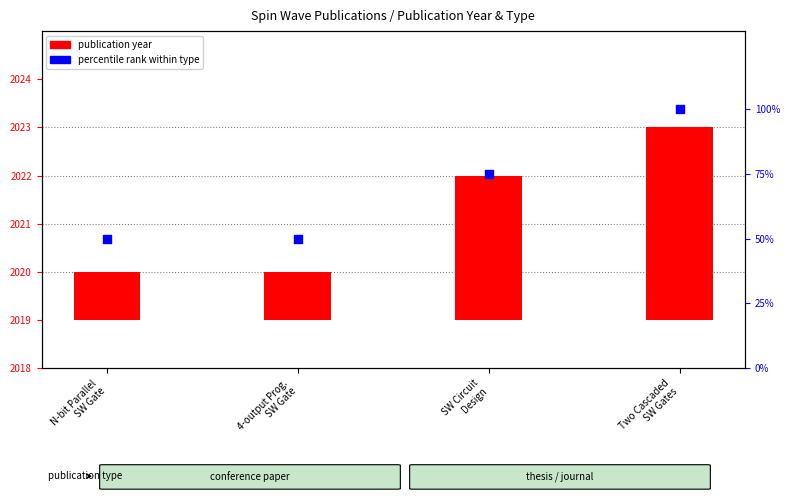

At which category is the sum across all series the highest?

Two Cascaded
SW Gates